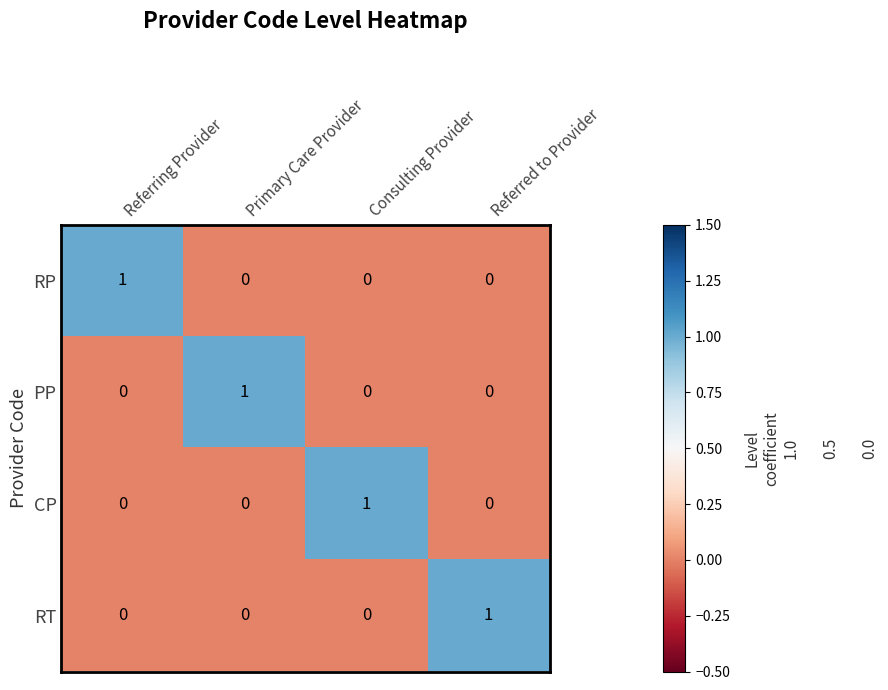

Reading left to right, transcribe all the data shown in this chart.

RP: 1	0	0	0
PP: 0	1	0	0
CP: 0	0	1	0
RT: 0	0	0	1